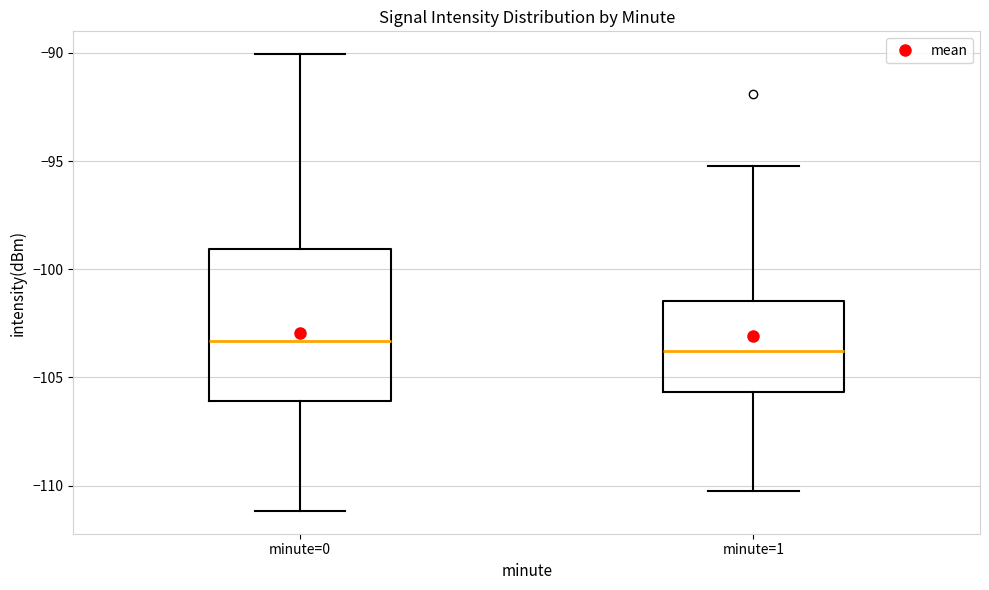

Where is the upper edge of the box for minute=1 on the y-axis? The values are not printed on the chart, so give them approximately, as read against the axis.

-101.5